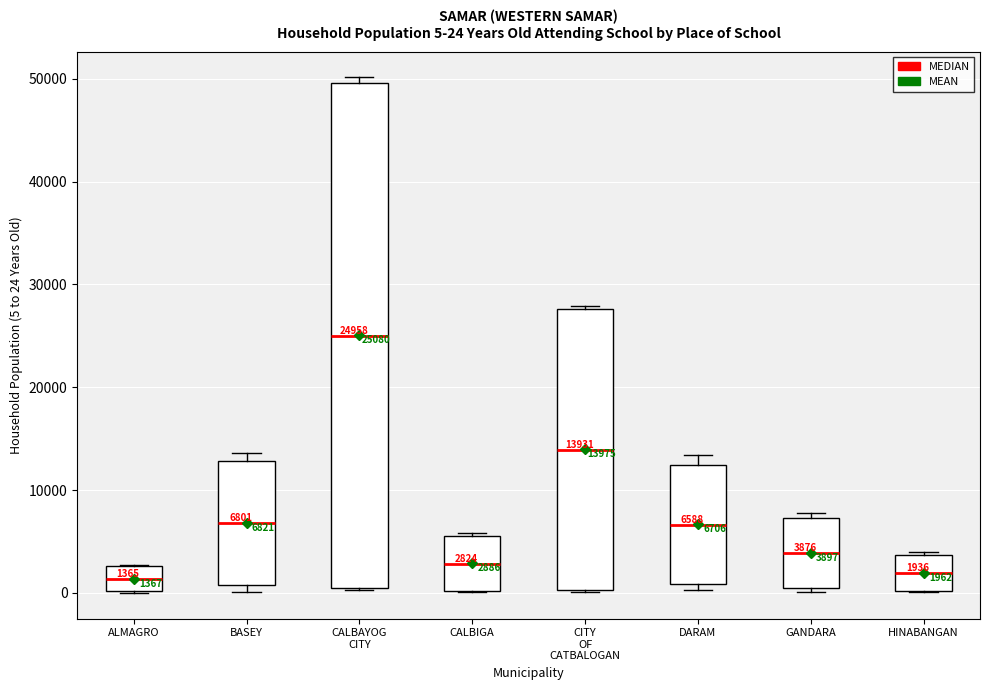

Which box's median line is the highest?

CALBAYOG CITY